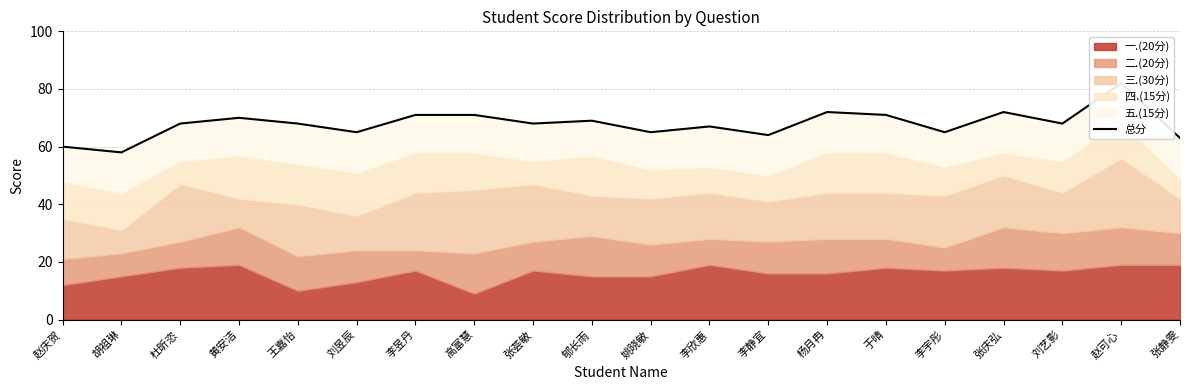

What is the label of the 11th point from the right?

郇长雨